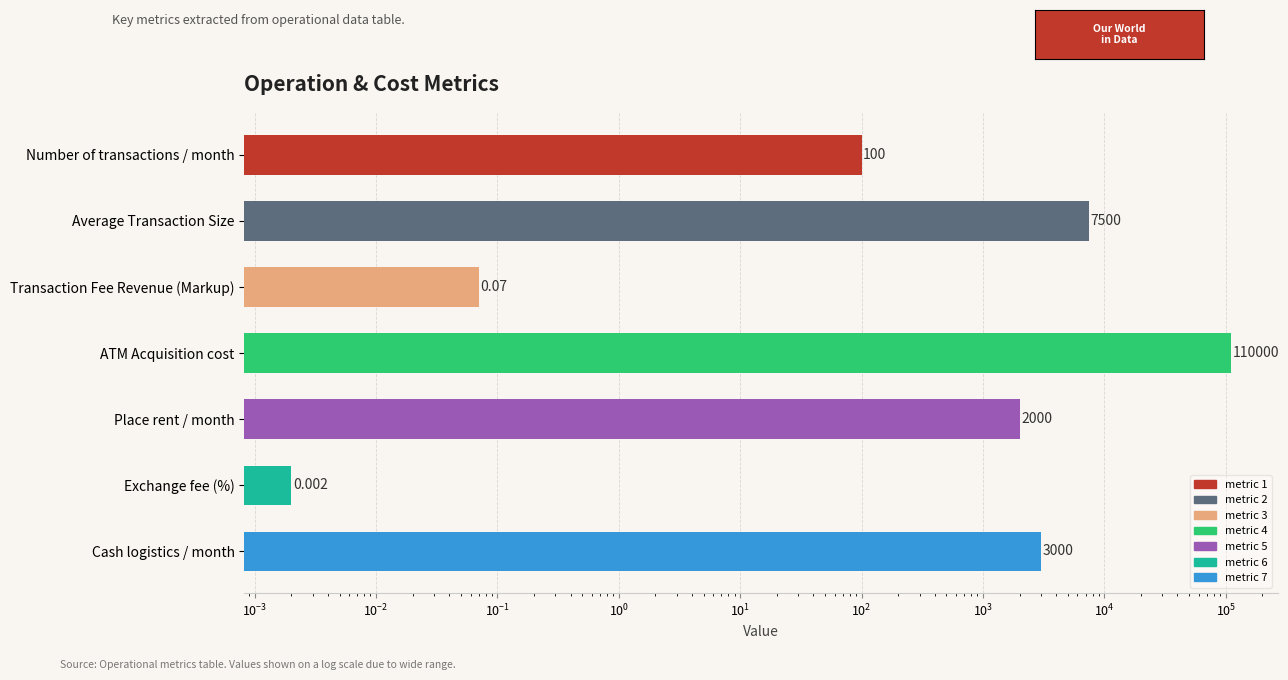

What is the average value?

17514.3